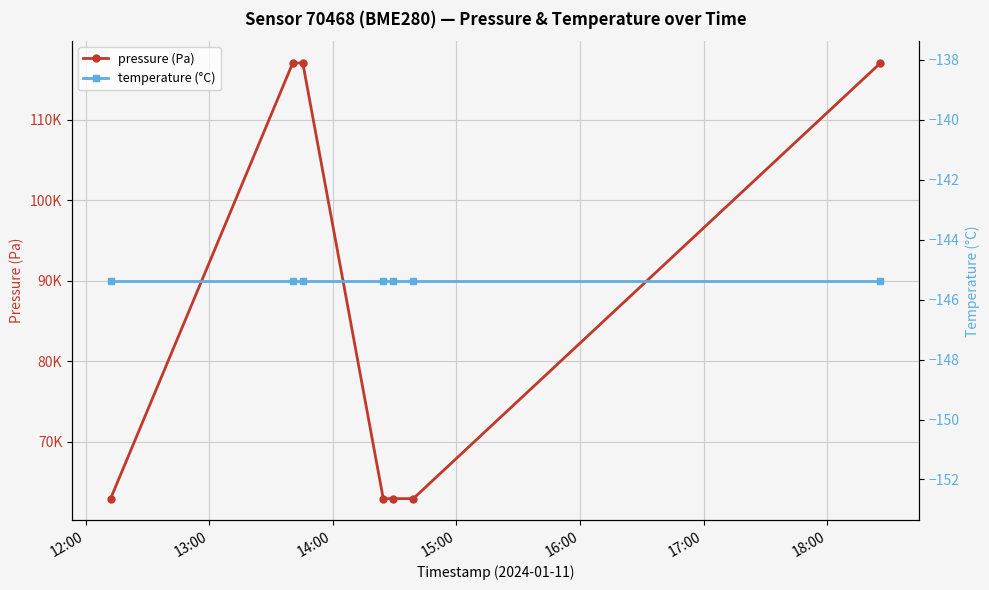

True or false: temperature (°C) has more than 0 points higher than both neighbors.

False